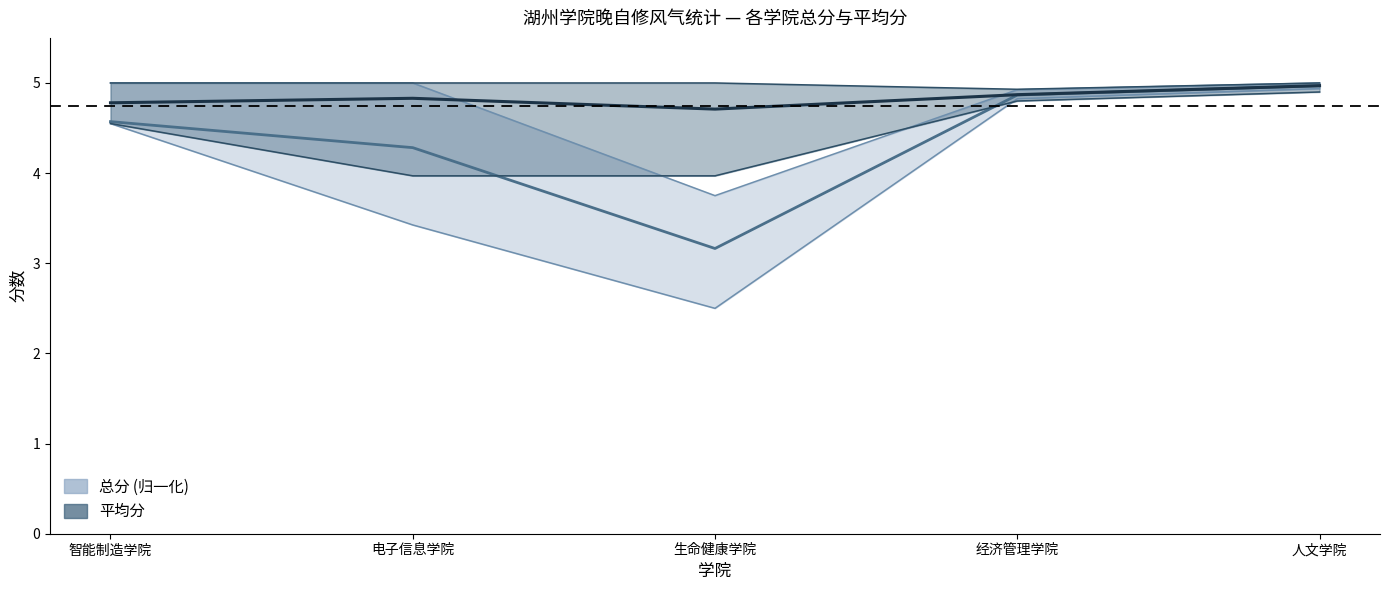

Count the 平均分均值 values in the range 4 to 5.

5